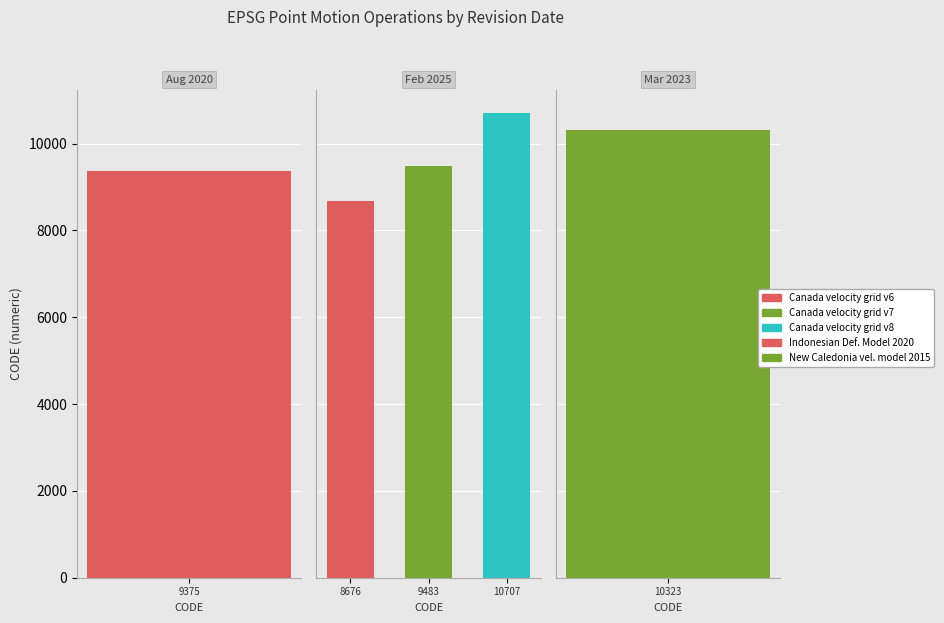

Which has a higher value, March 31, 2023 or February 19, 2025?

March 31, 2023